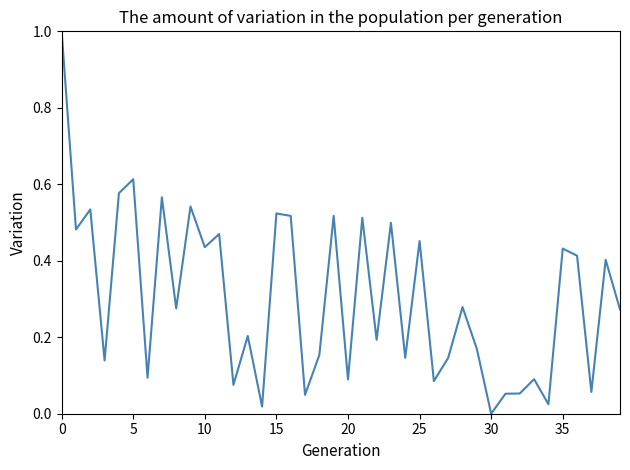

What is the maximum value shown in the chart?

1.0